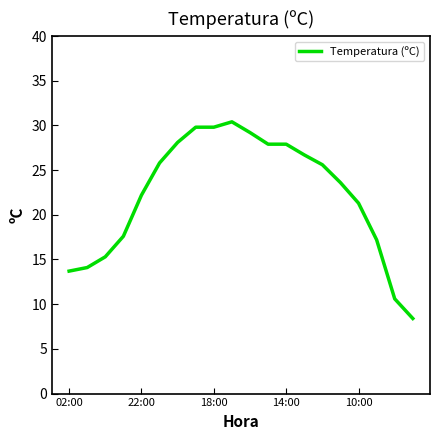

What is the difference between the maximum and minimum values?

22.0